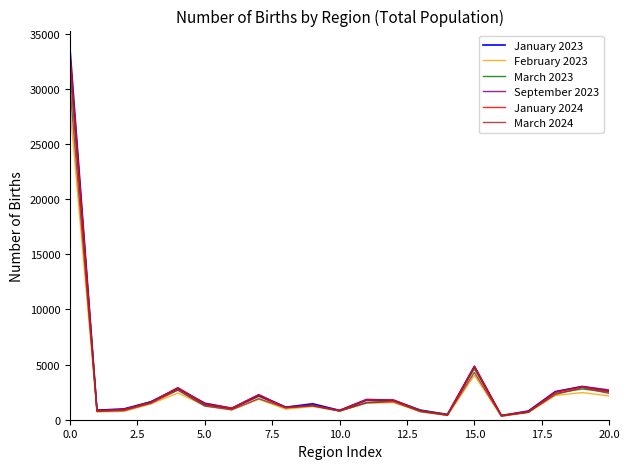

What is the minimum value for September 2023?

361